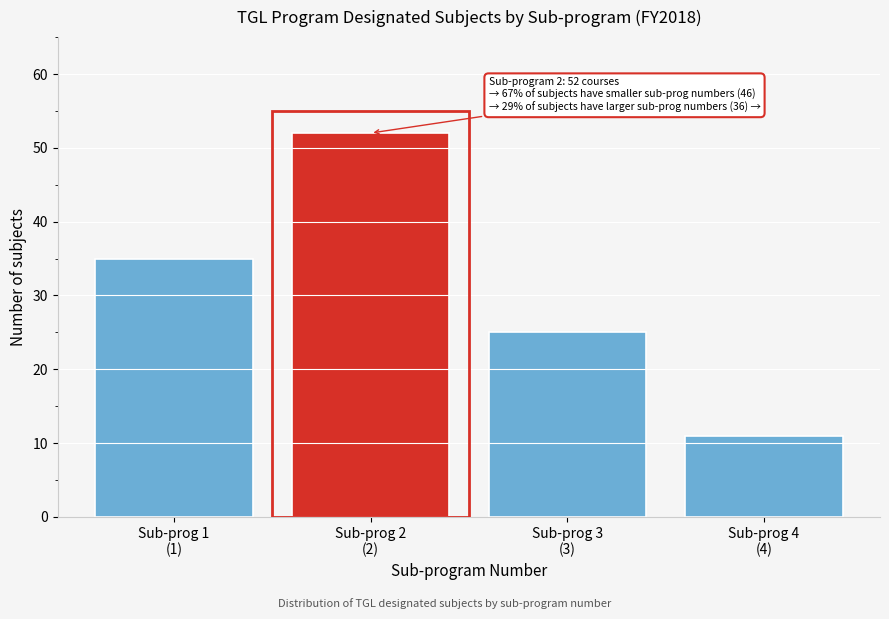

Reading right to left, list all the values displayed in this chart.

11	25	52	35